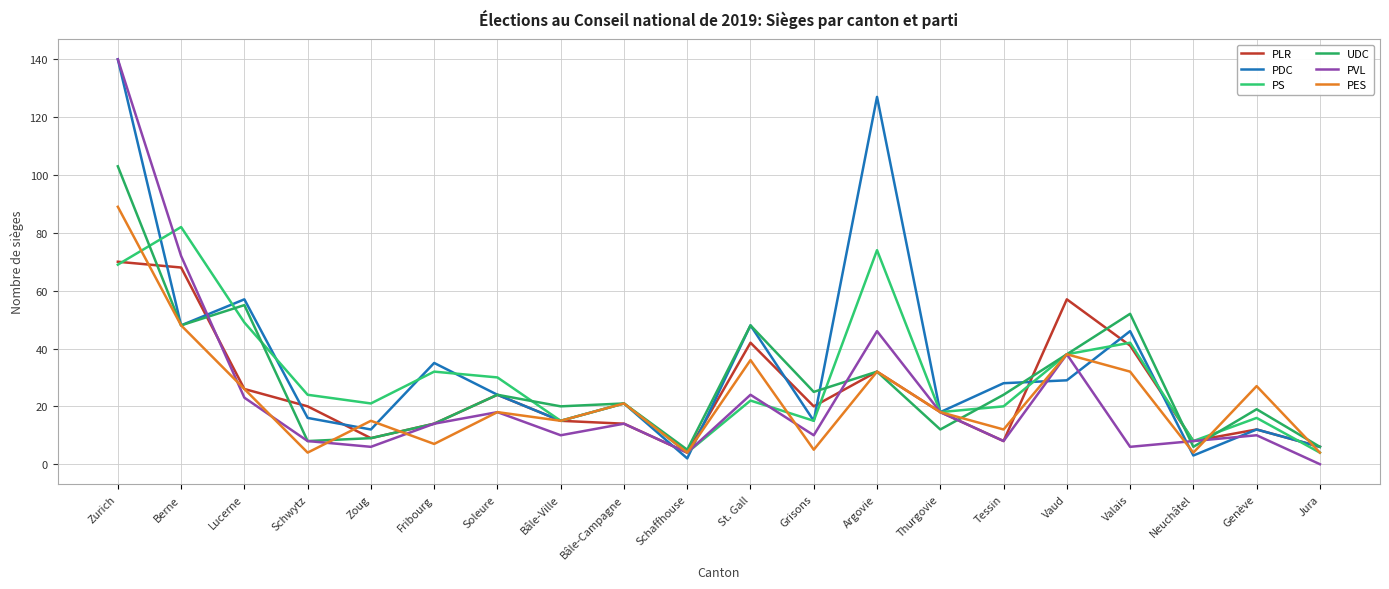

What are all the series names shown in the legend?

PLR, PDC, PS, UDC, PVL, PES